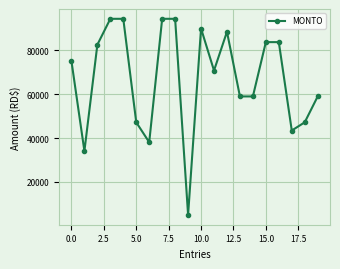

What is the difference between the maximum and second lowest values?

60318.1